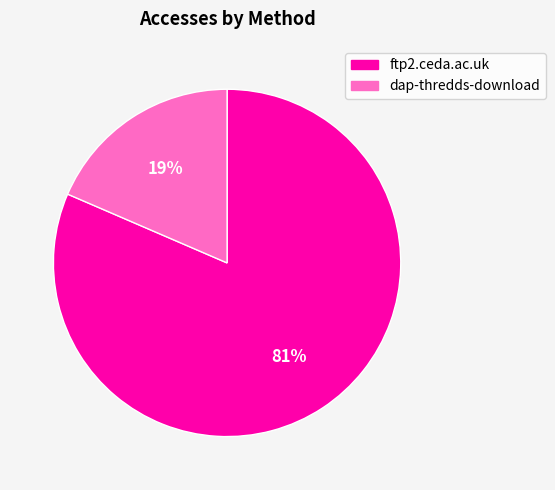

Which has a higher value, ftp2.ceda.ac.uk or dap-thredds-download?

ftp2.ceda.ac.uk